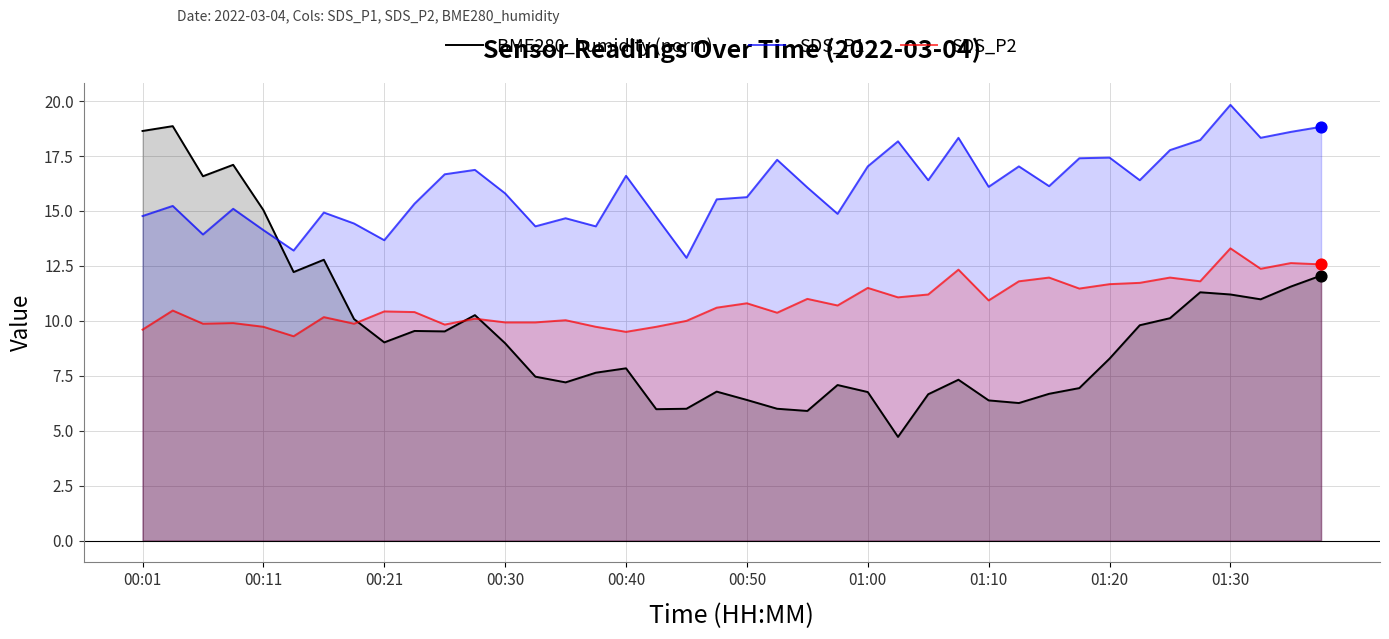

At how many categories does at least one series exceed 14?

37